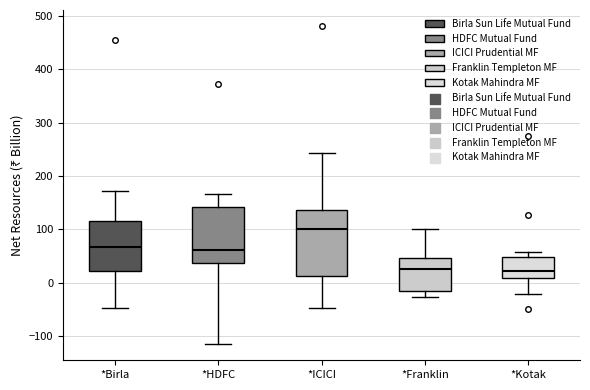

Reading left to right, transcribe this box plot: for each box, give where its median line is, the range the box spans, and where its two whiskers end, as read against the y-axis. The values are not printed on the chart, so give them approximately, as read against the axis.

*Birla: median 70, box 20 to 120, whiskers -50 to 170
*HDFC: median 60, box 40 to 140, whiskers -110 to 170
*ICICI: median 100, box 10 to 140, whiskers -50 to 240
*Franklin: median 30, box -20 to 50, whiskers -30 to 100
*Kotak: median 20, box 10 to 50, whiskers -20 to 60